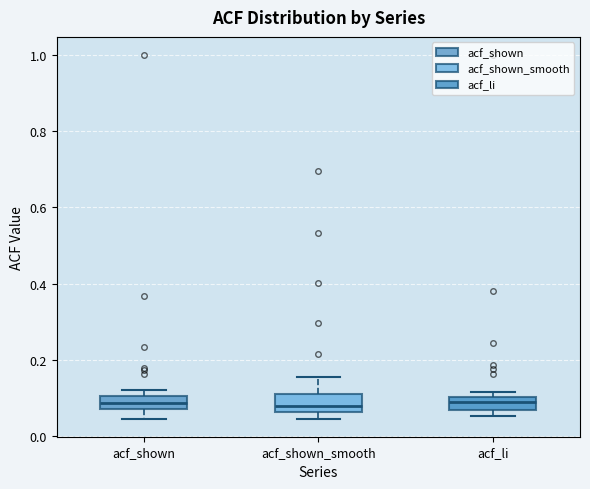

Where does the median line of the box for acf_li sit on the y-axis? The values are not printed on the chart, so give them approximately, as read against the axis.

0.08